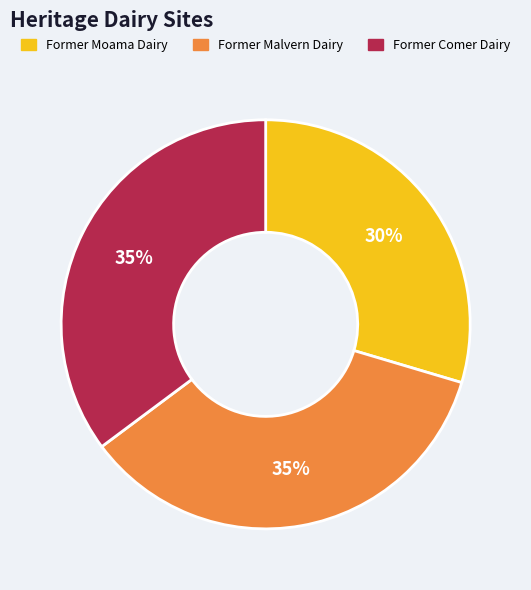

Between Former Moama Dairy and Former Comer Dairy, which is larger?

Former Comer Dairy